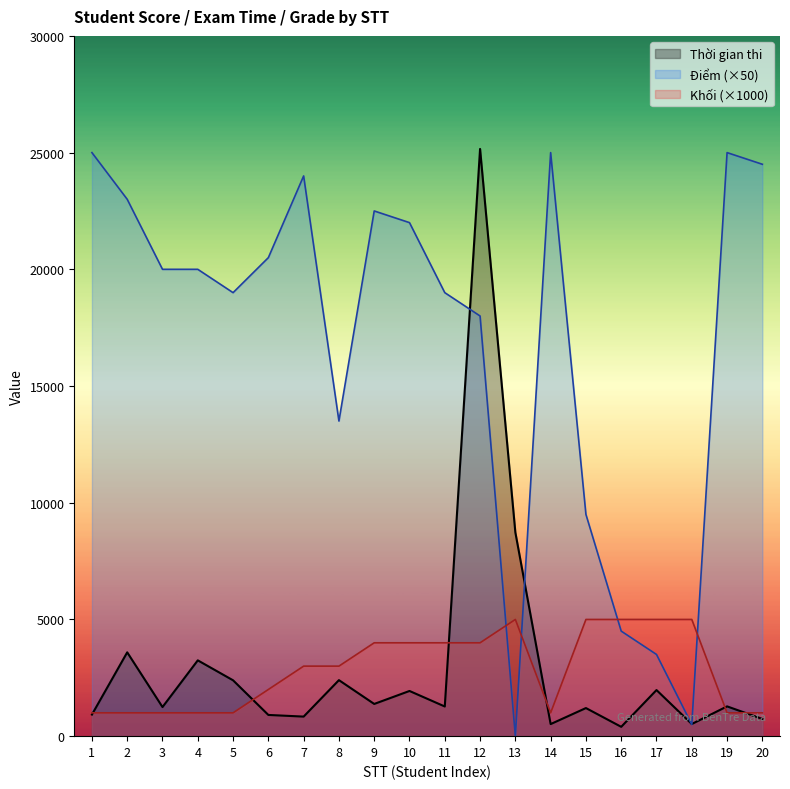

In Điểm, how many points are higher than both neighbors (excluding endpoints)?

4